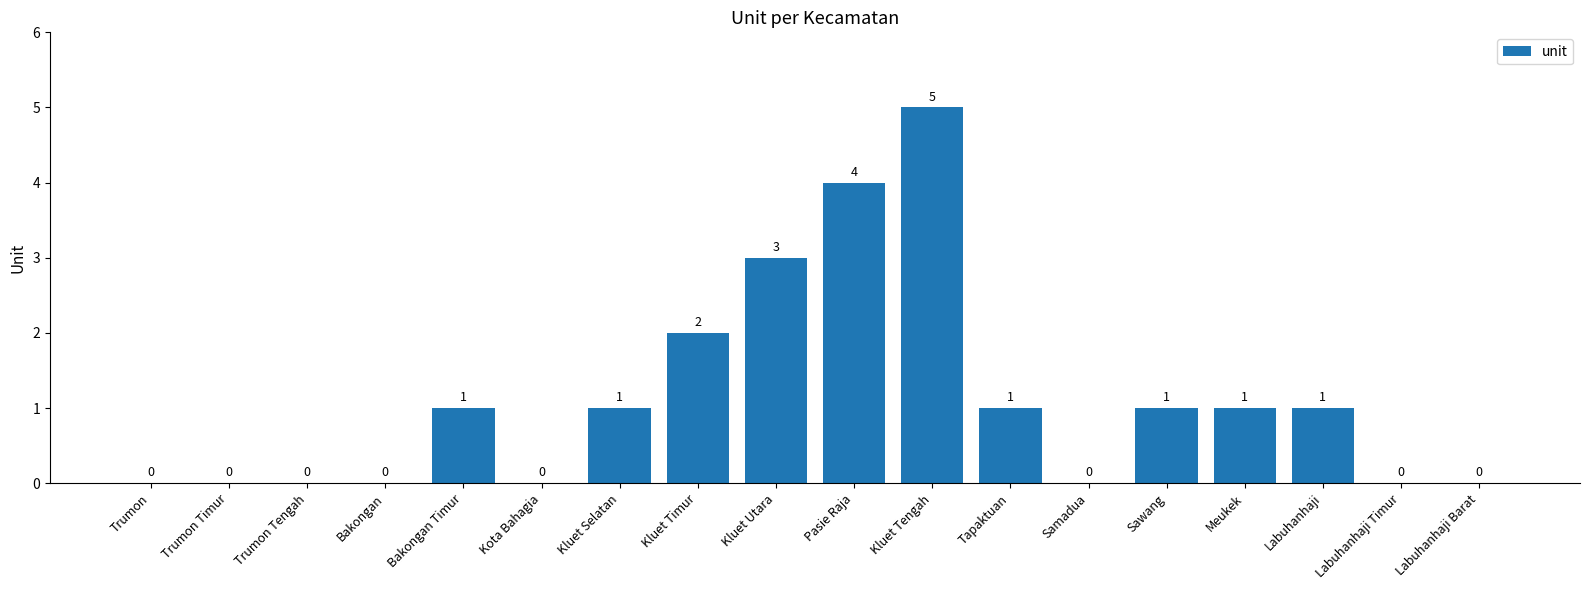

How many distinct data groups are displayed?

1